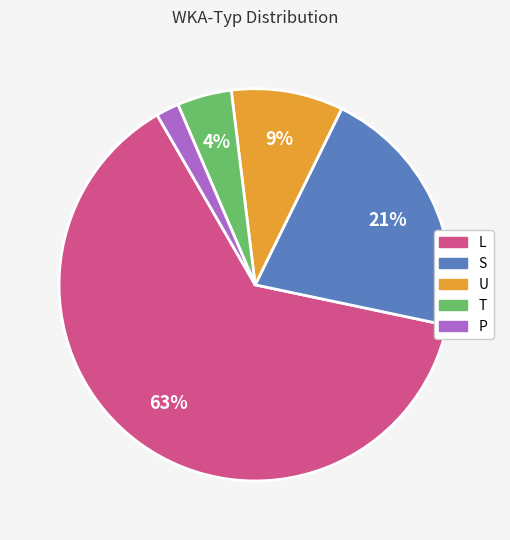

To the nearest percent, what percentage of the pie is T?

4%